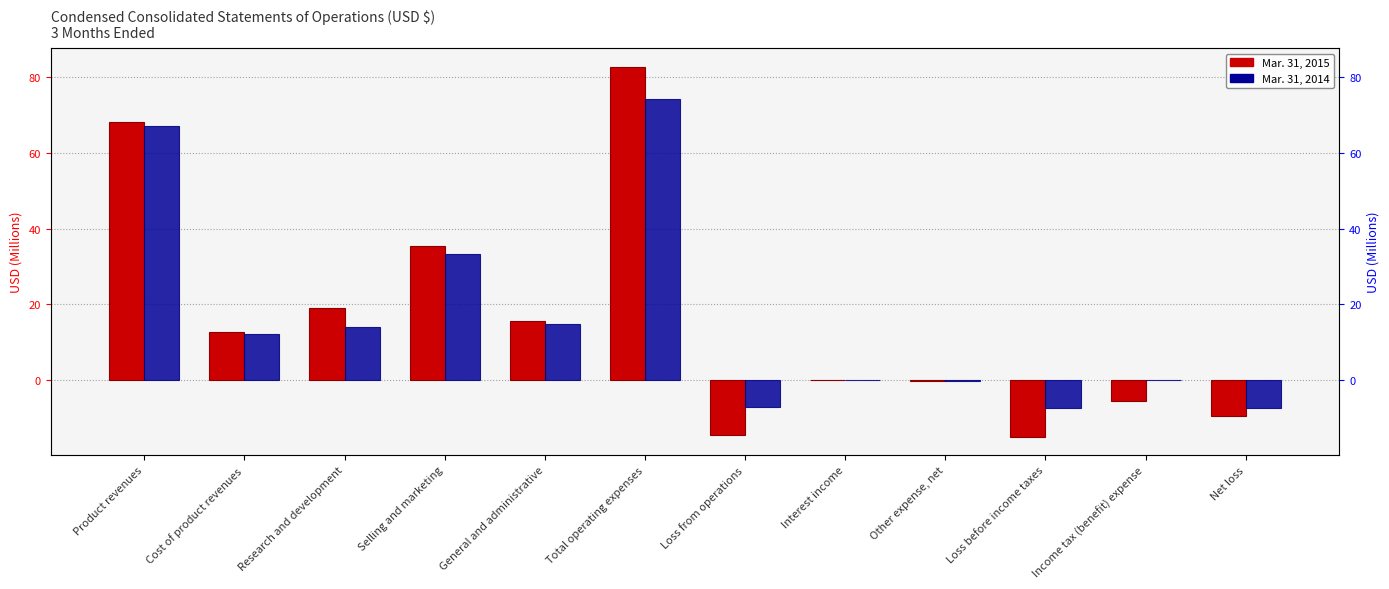

What is the total value across all series at Net loss?

-16.9